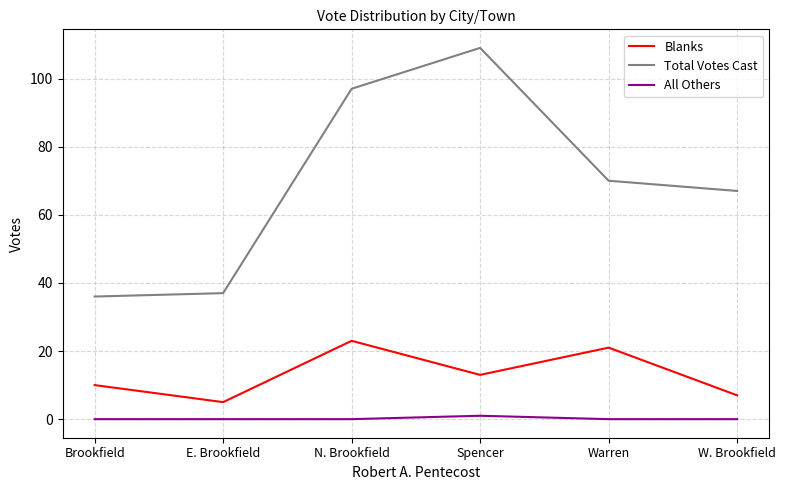

Between E. Brookfield and W. Brookfield, which series saw the biggest shift?

Total Votes Cast